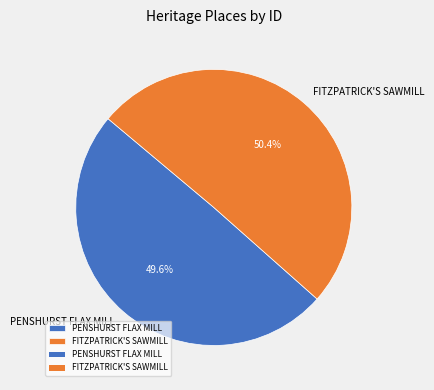

How many segments does this pie chart have?

2